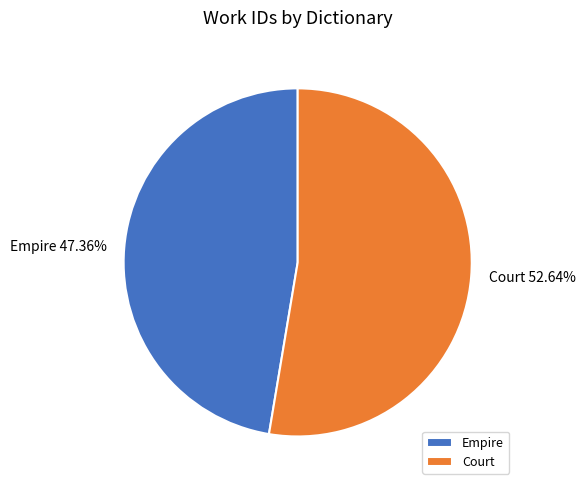

Rank the categories by value from lowest to highest.

Empire, Court